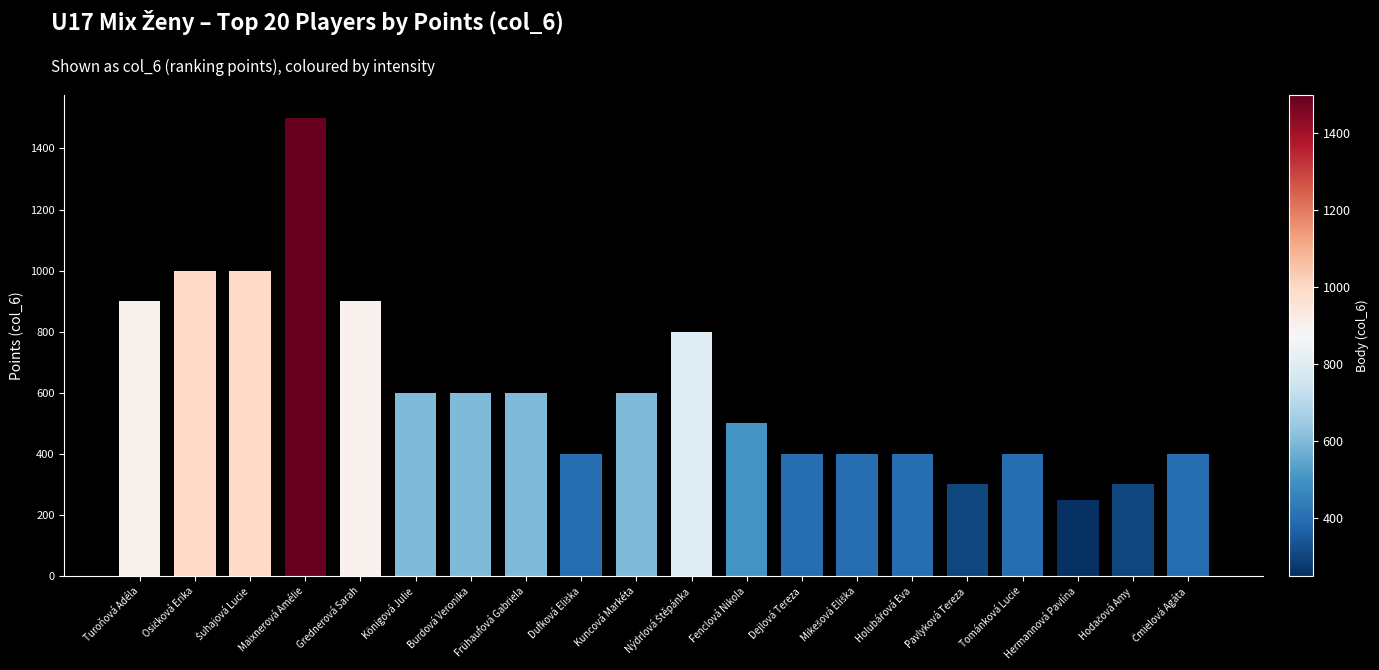

What is the sum of all values?

12250